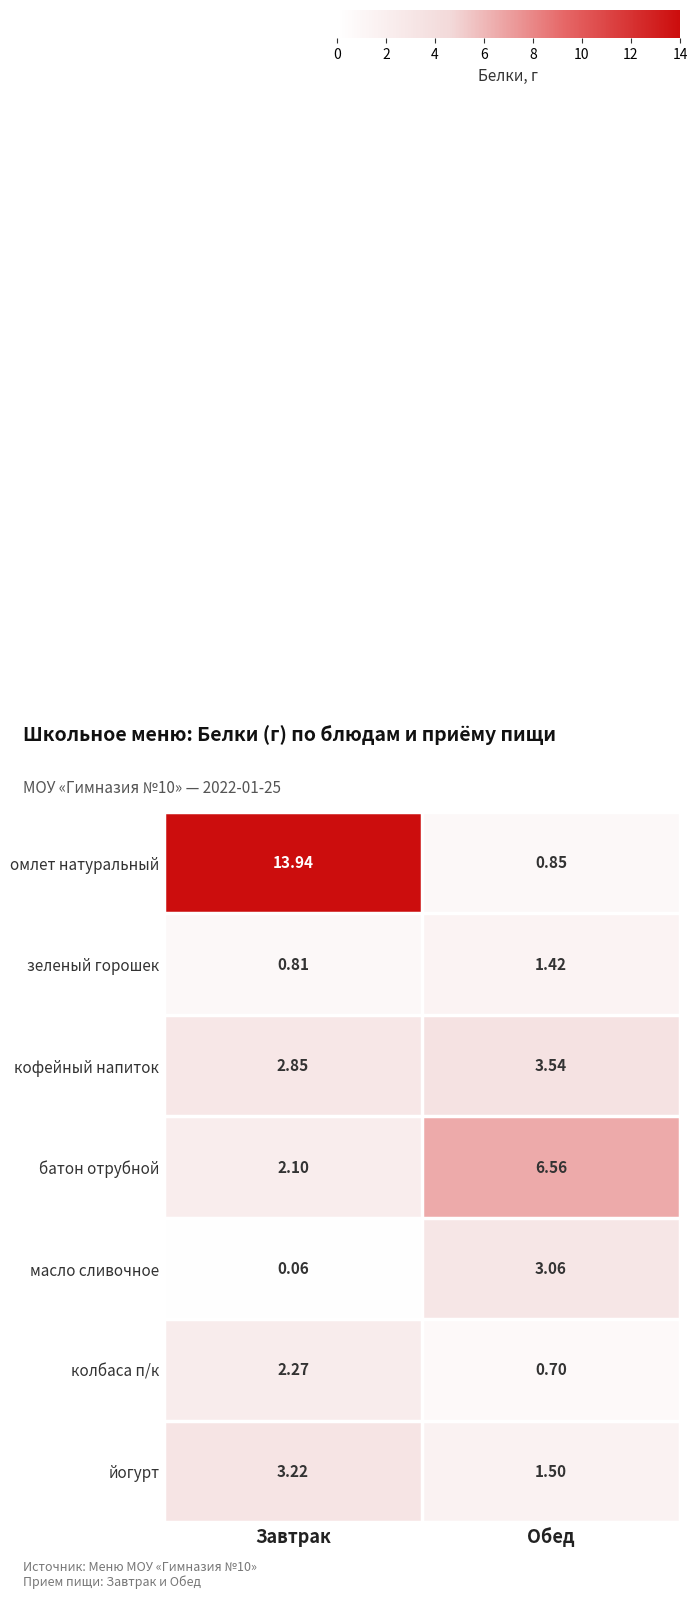

Rank the series at Обед from lowest to highest value.

колбаса п/к, омлет натуральный, зеленый горошек, йогурт, масло сливочное, кофейный напиток, батон отрубной